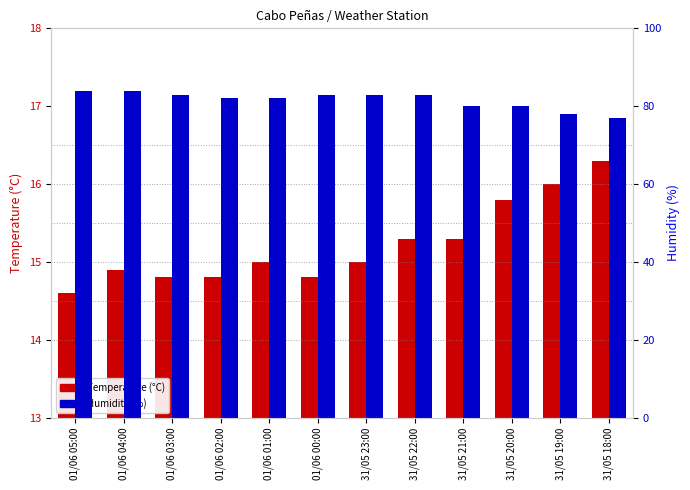

What position from the left is 31/05 18:00?

12